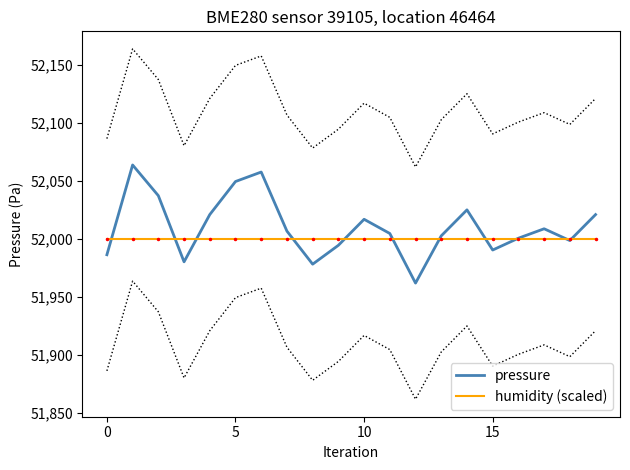

What is the minimum value for pressure?

51962.0